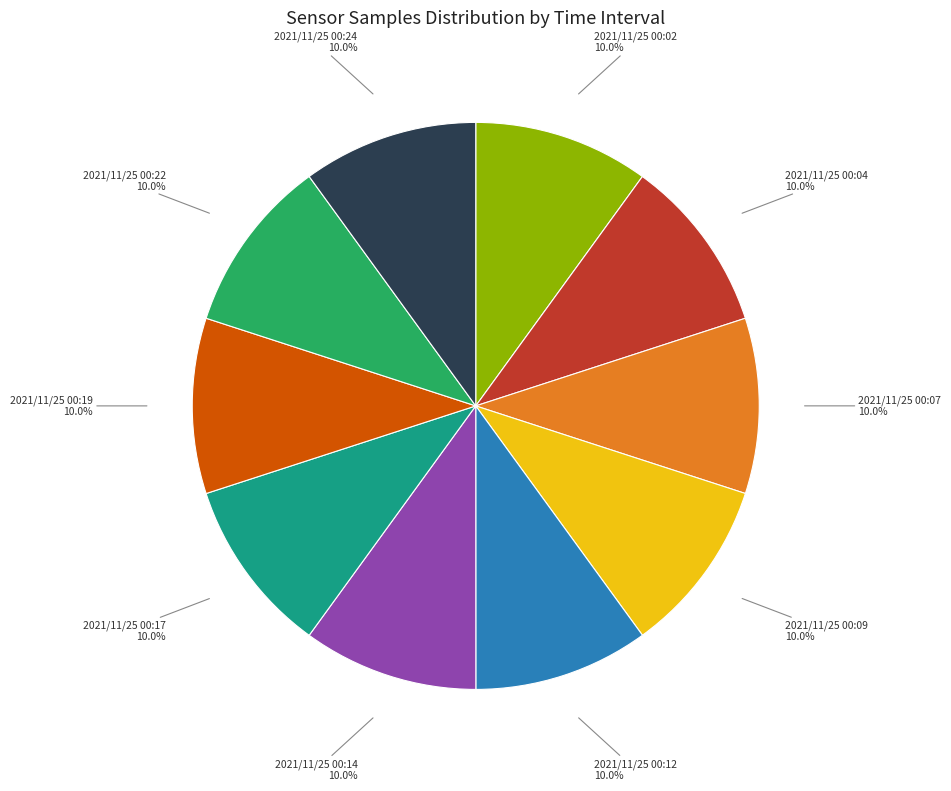

Does any single category account for the majority?

No